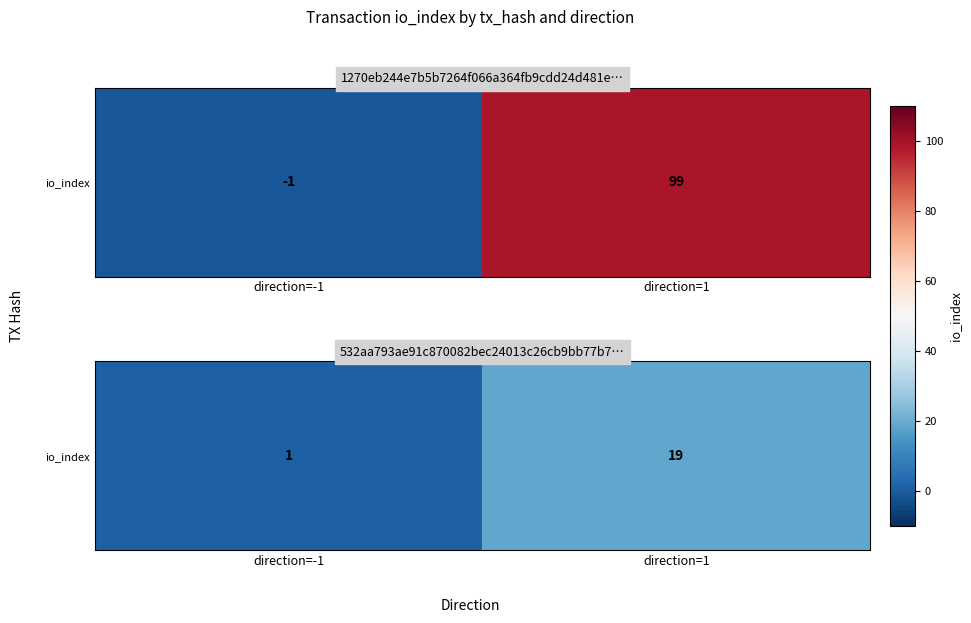

Between direction=-1 and direction=1, which is larger?

direction=1